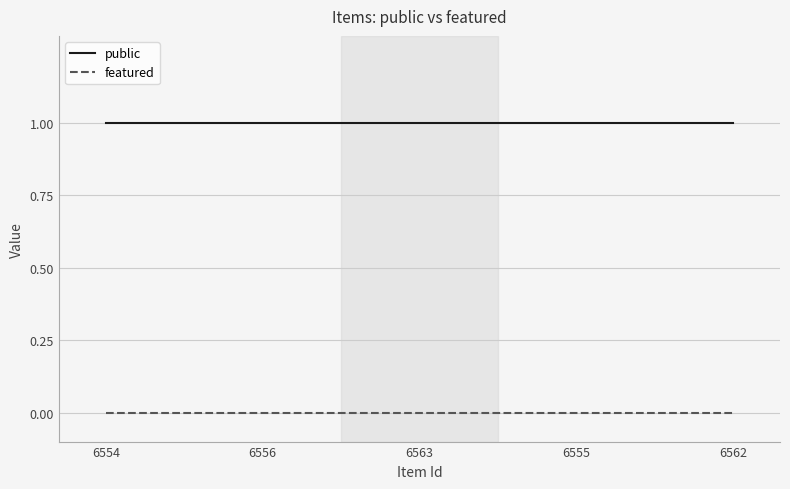

Does the chart have visible grid lines?

Yes